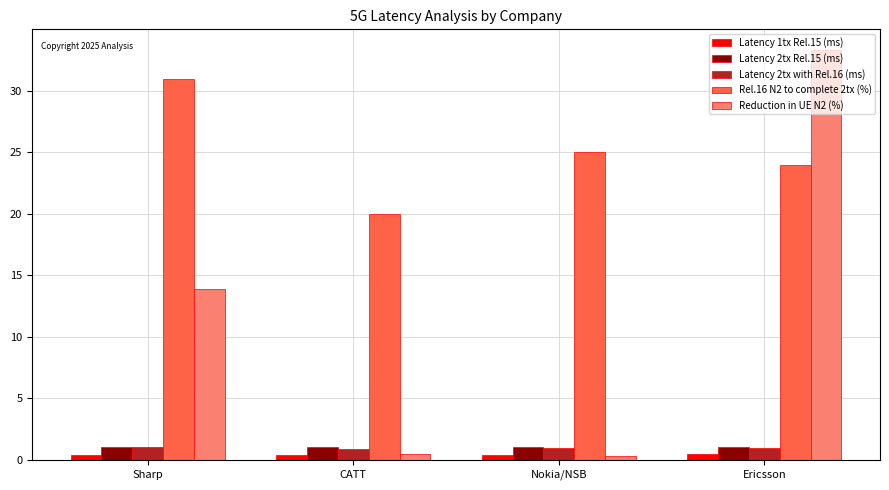

What are all the series names shown in the legend?

Latency 1tx Rel.15 (ms), Latency 2tx Rel.15 (ms), Latency 2tx with Rel.16 (ms), Rel.16 N2 to complete 2tx (%), Reduction in UE N2 (%)